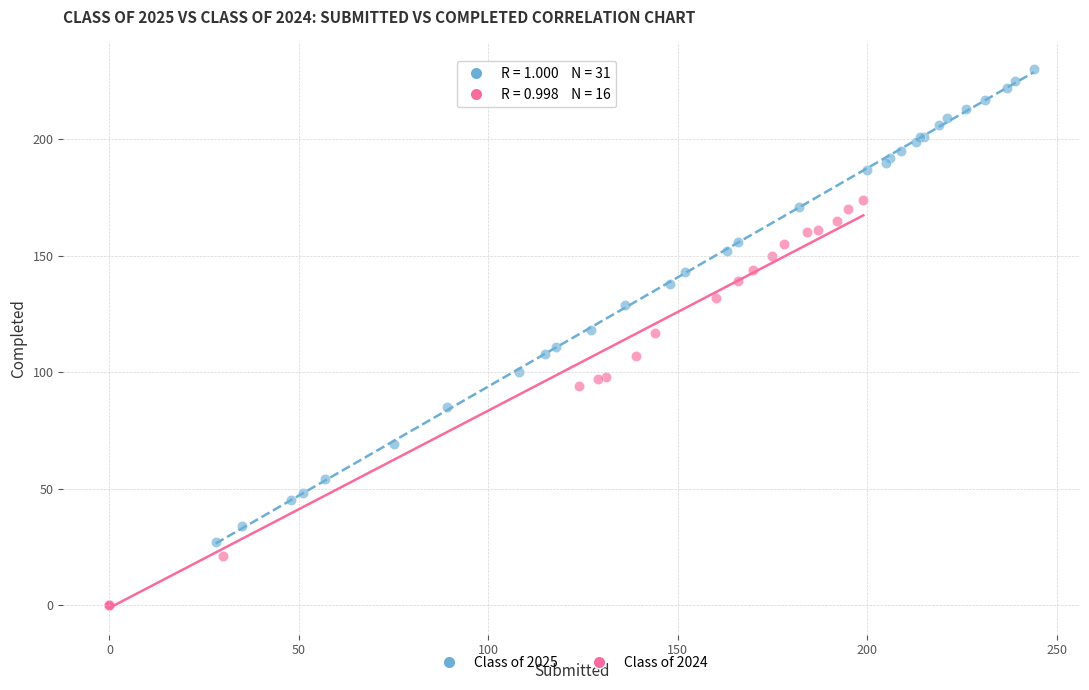

Which series has the widest spread of Y values?

Class of 2025